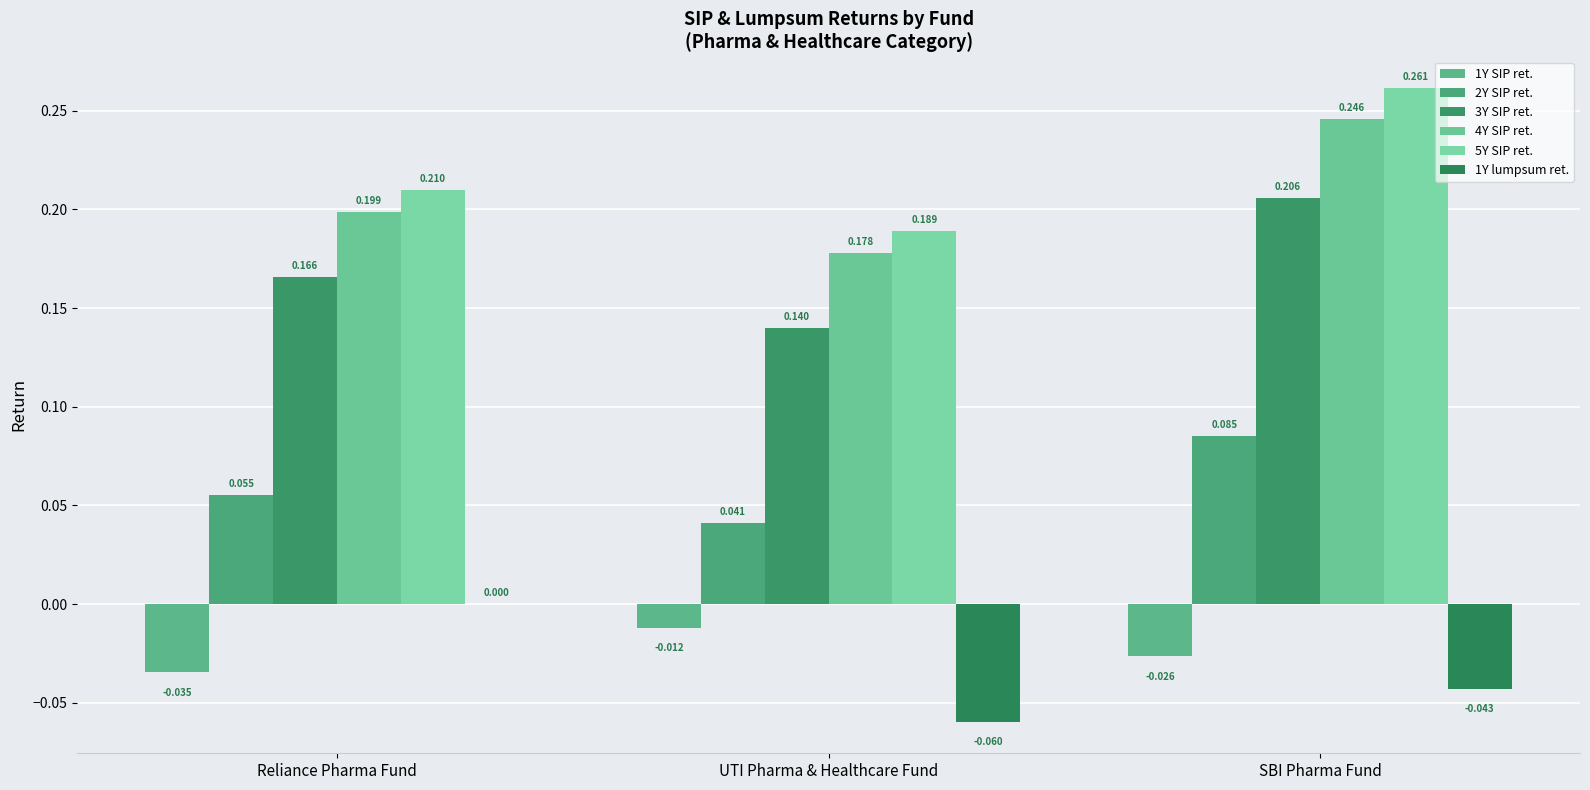

What is the maximum value shown in the chart?

0.3